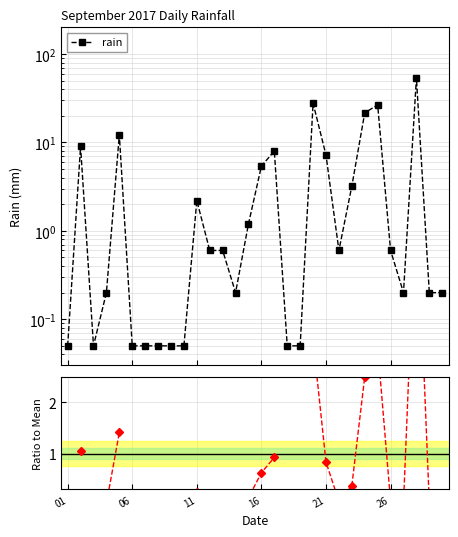

How many data points does each series have?

30